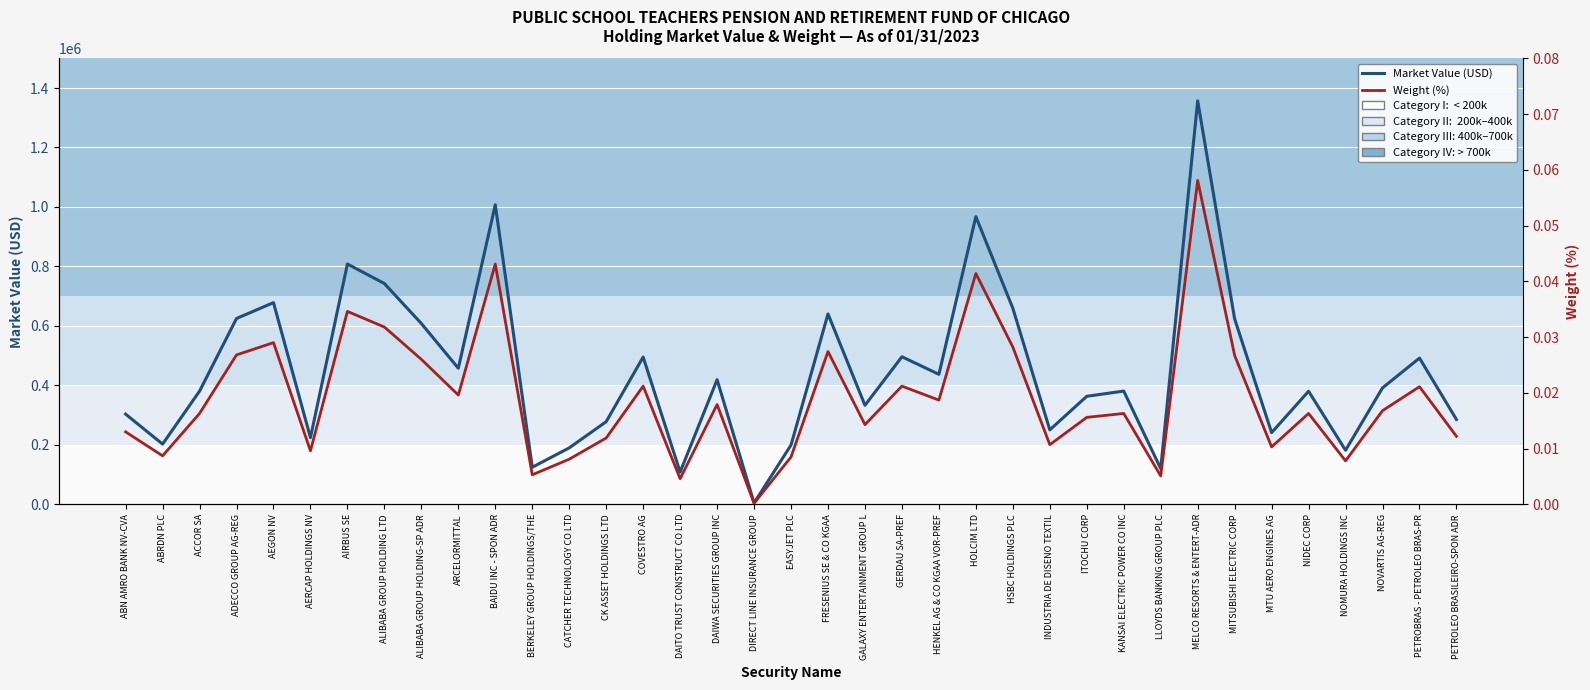

What are all the series names shown in the legend?

Market Value (USD), Weight (%)